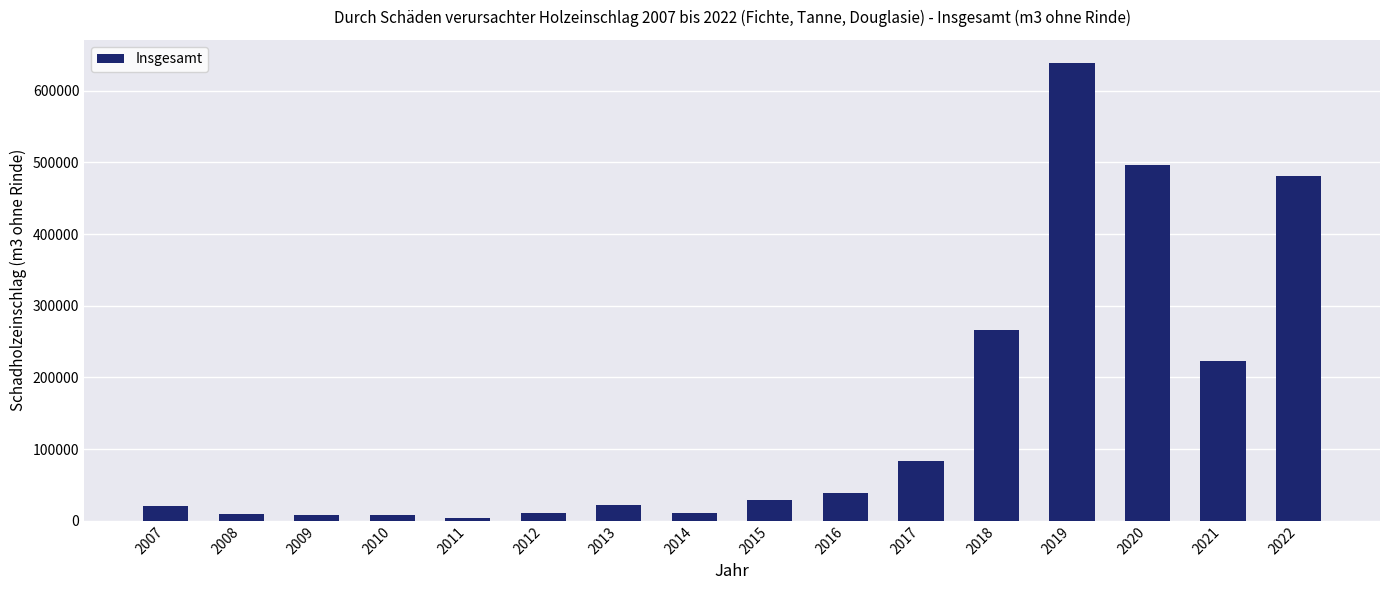

What is the sum of all values?

2352043.7